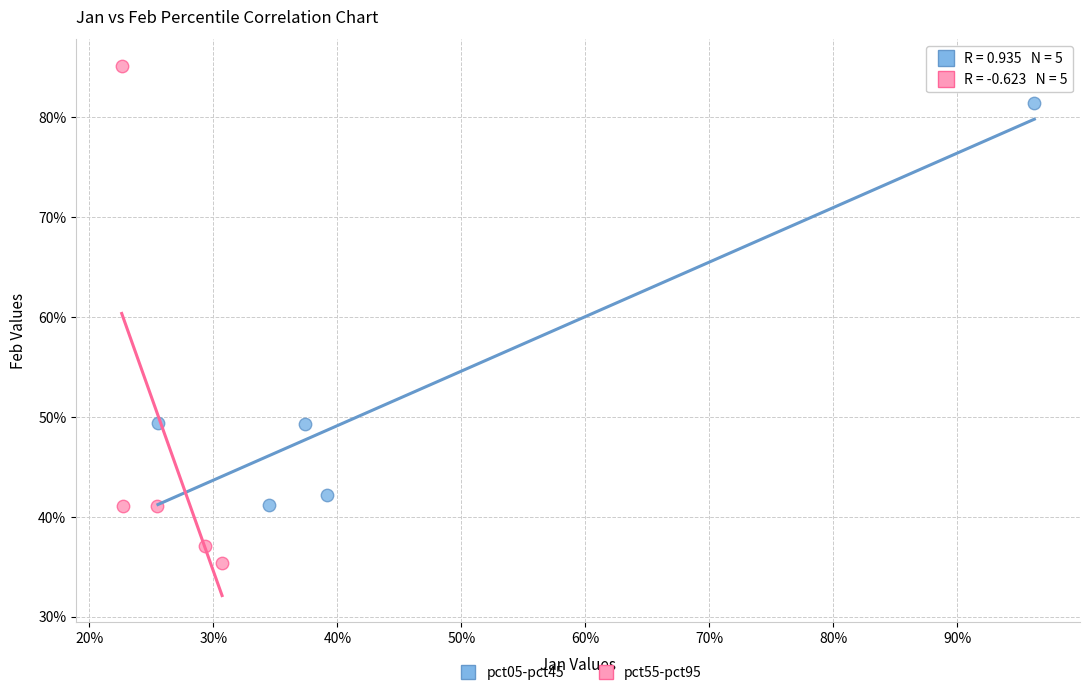

Which series contains the lowest Y value?

pct55-pct95